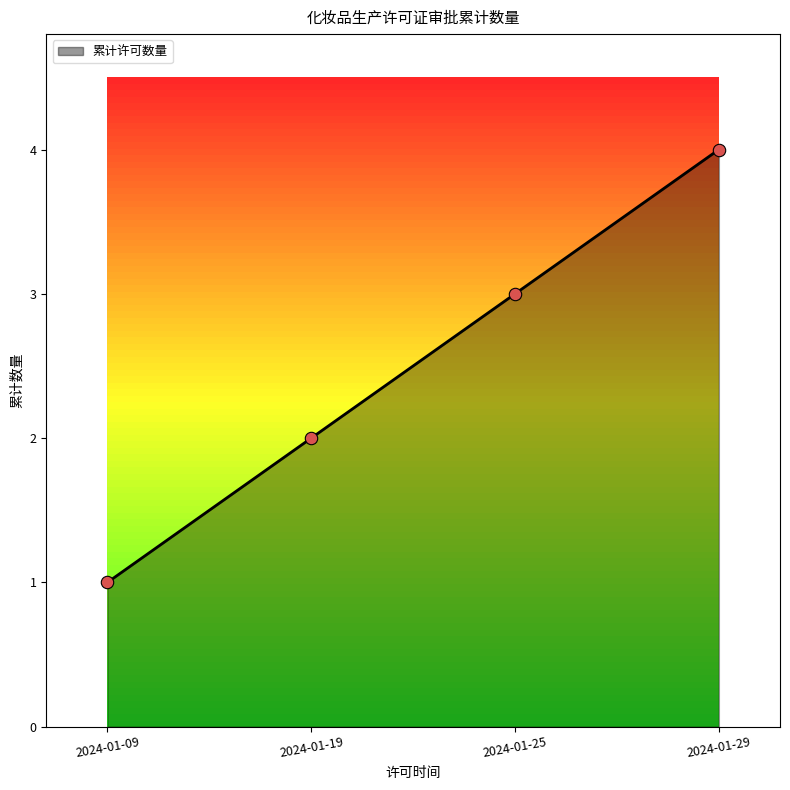

Approximately how many times larger is the value at 2024-01-29 compared to 2024-01-19?

2.0